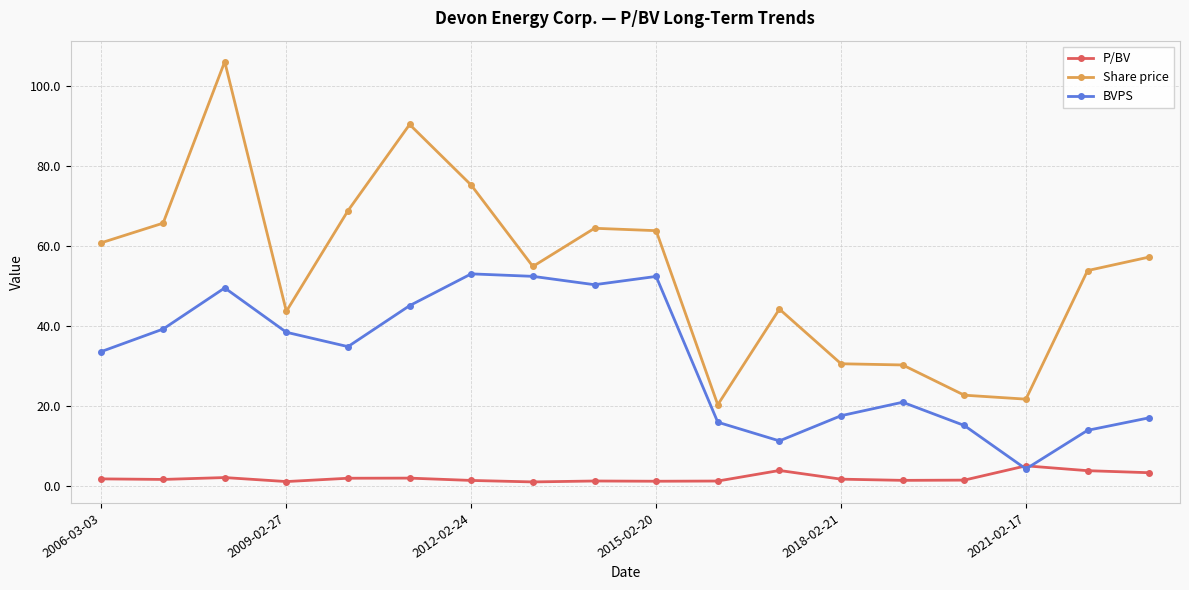

What is the lowest value of the P/BV series?

1.1